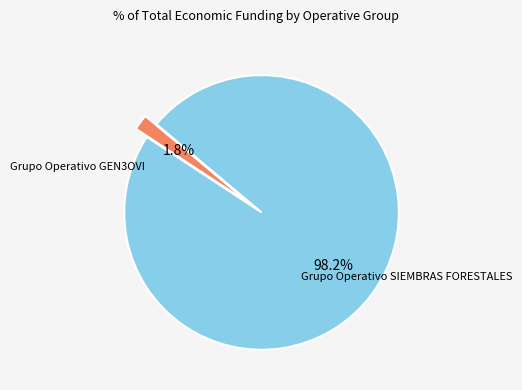

How many segments does this pie chart have?

2